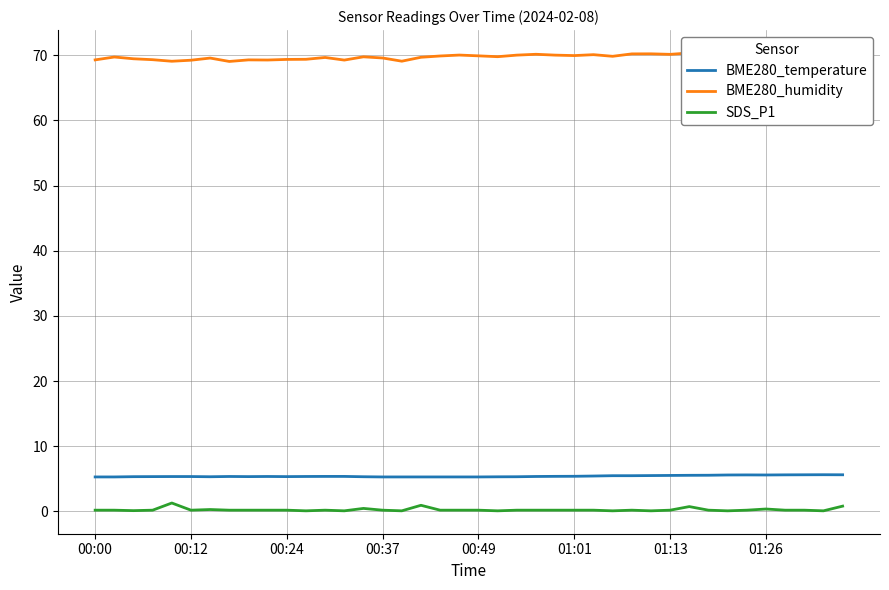

How many data points does each series have?

40